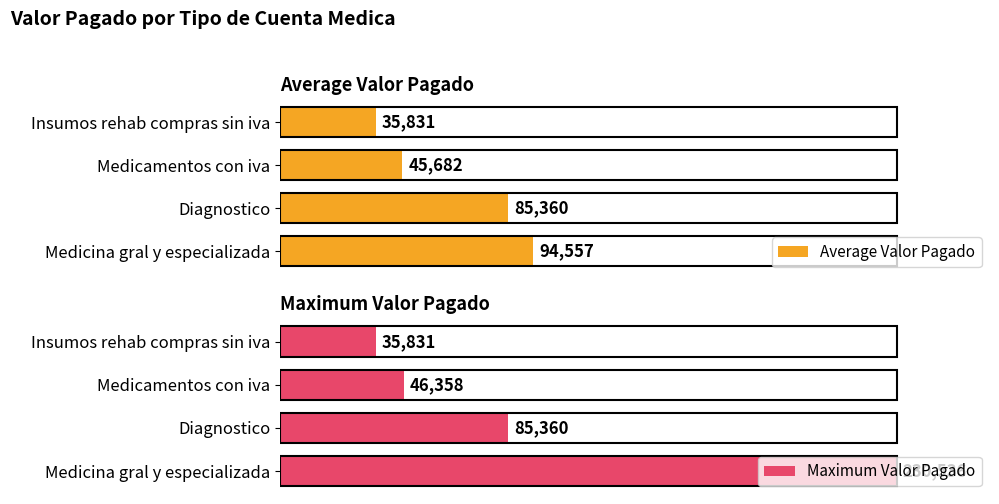

Rank the series by their average value, from lowest to highest.

Average Valor Pagado, Maximum Valor Pagado